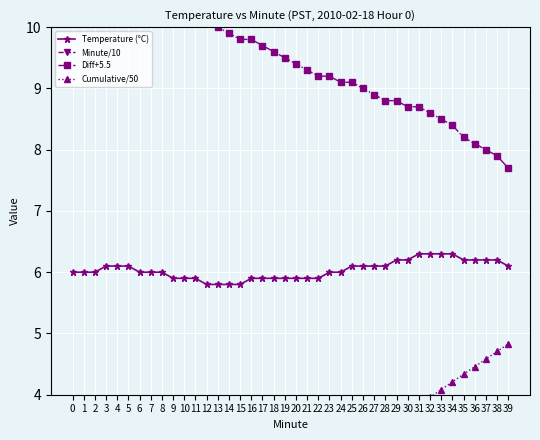

What is the total value across all series at 0?

17.6